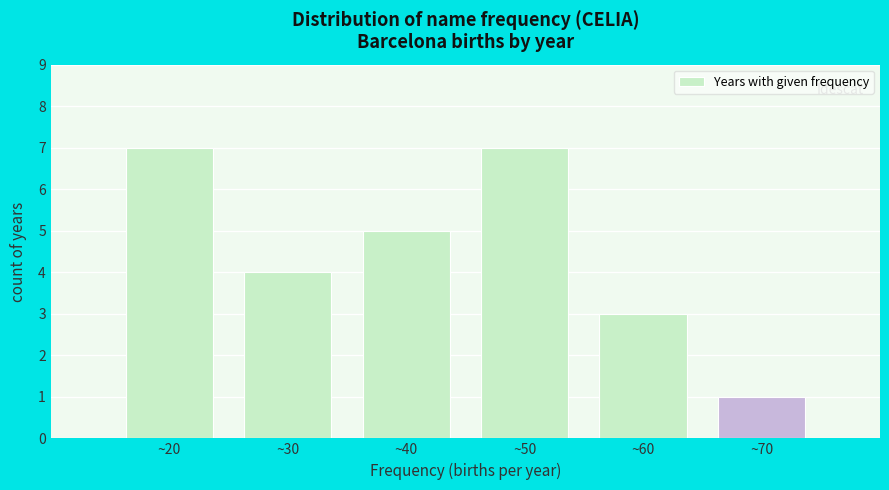

Reading left to right, transcribe all the data shown in this chart.

~20=7	~30=4	~40=5	~50=7	~60=3	~70=1